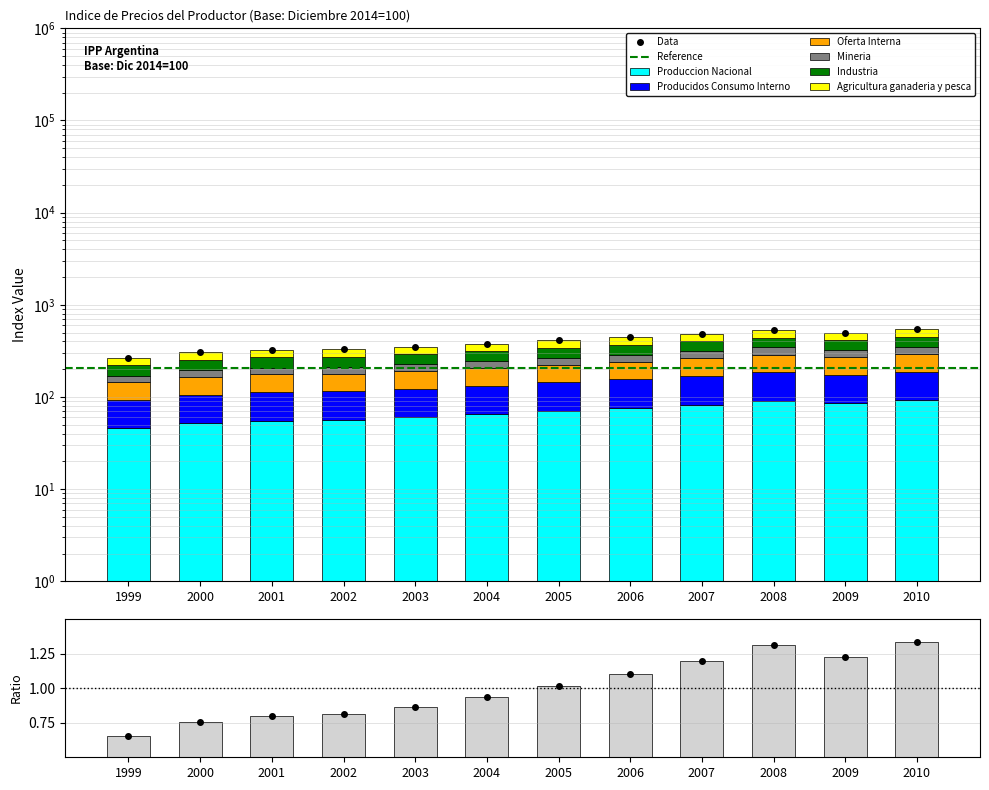

What is the value of the Produccion Nacional bar at the 6th from the left?

65.0